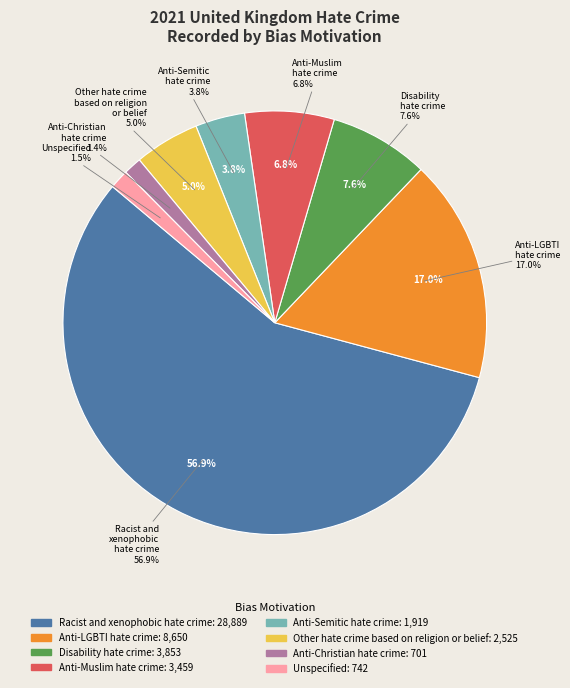

Does Anti-Muslim hate crime represent more than half of the total?

No